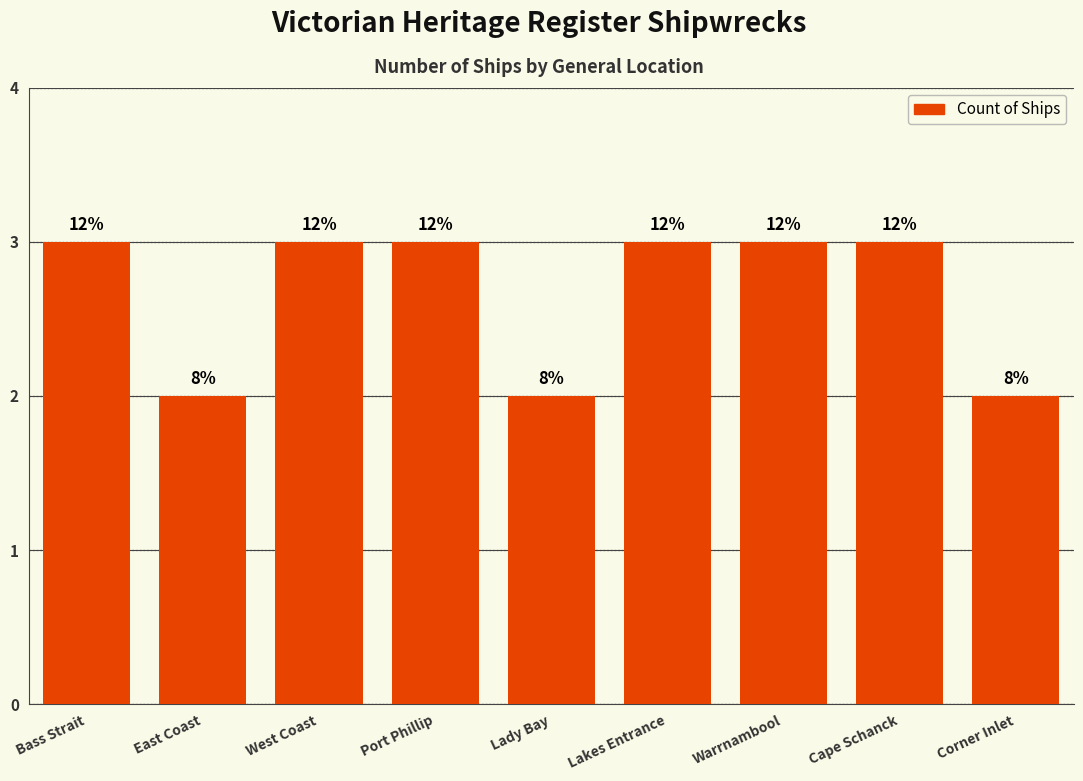

Are the bars horizontal?

No